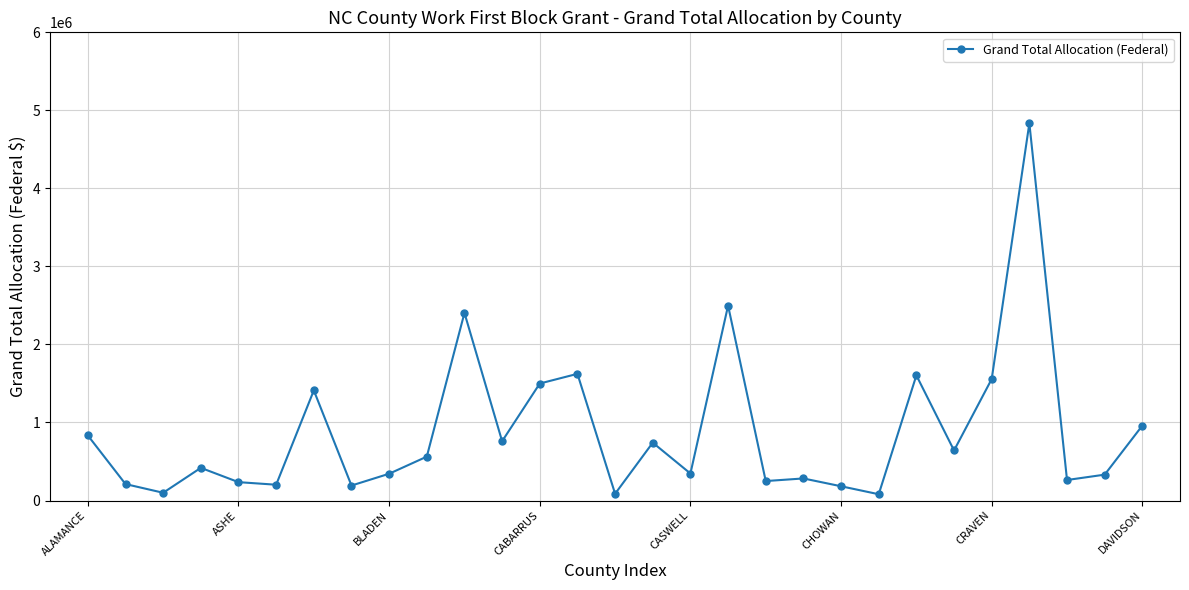

What is the greatest value displayed?

4834854